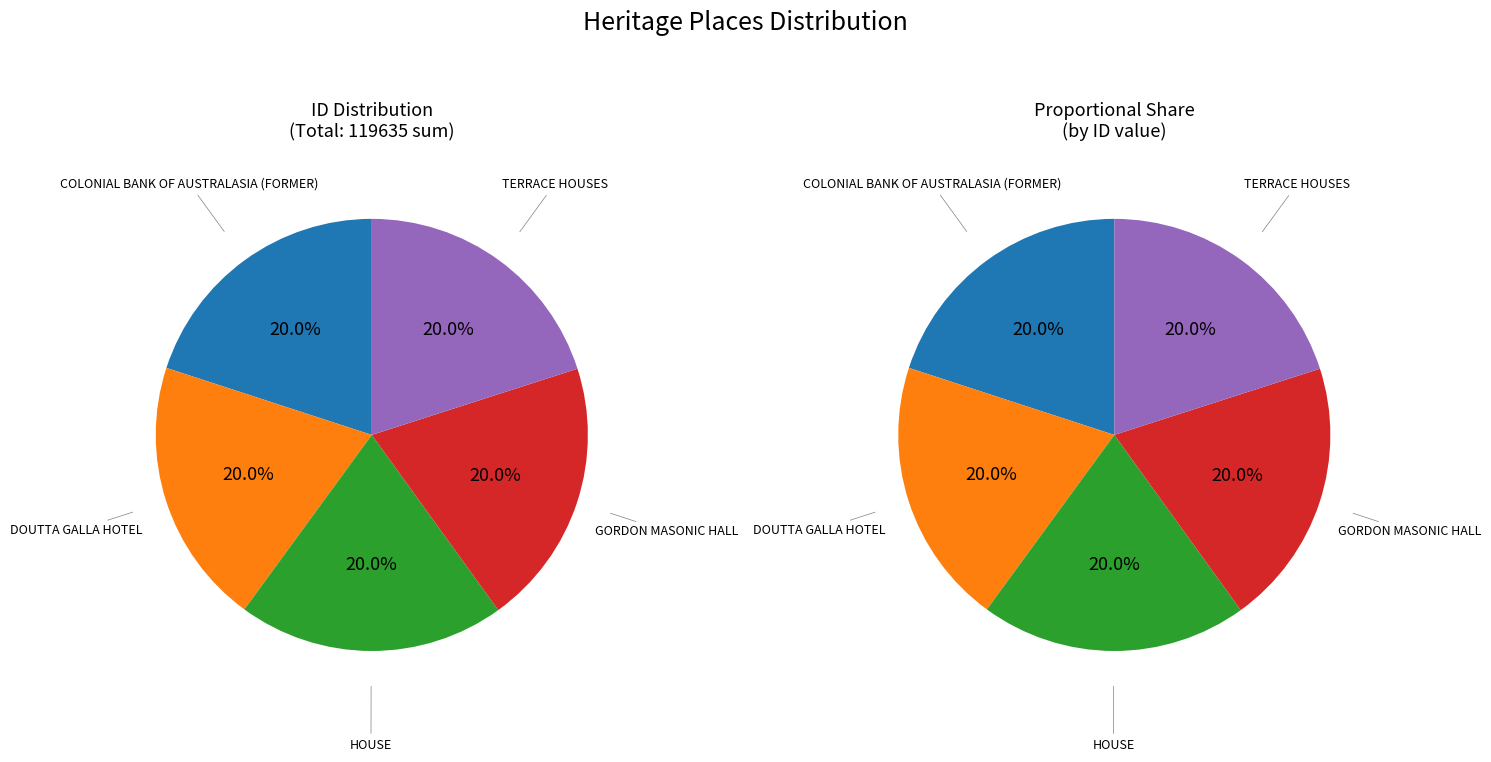

To the nearest percent, what percentage of the pie is COLONIAL BANK OF AUSTRALASIA (FORMER)?

20%